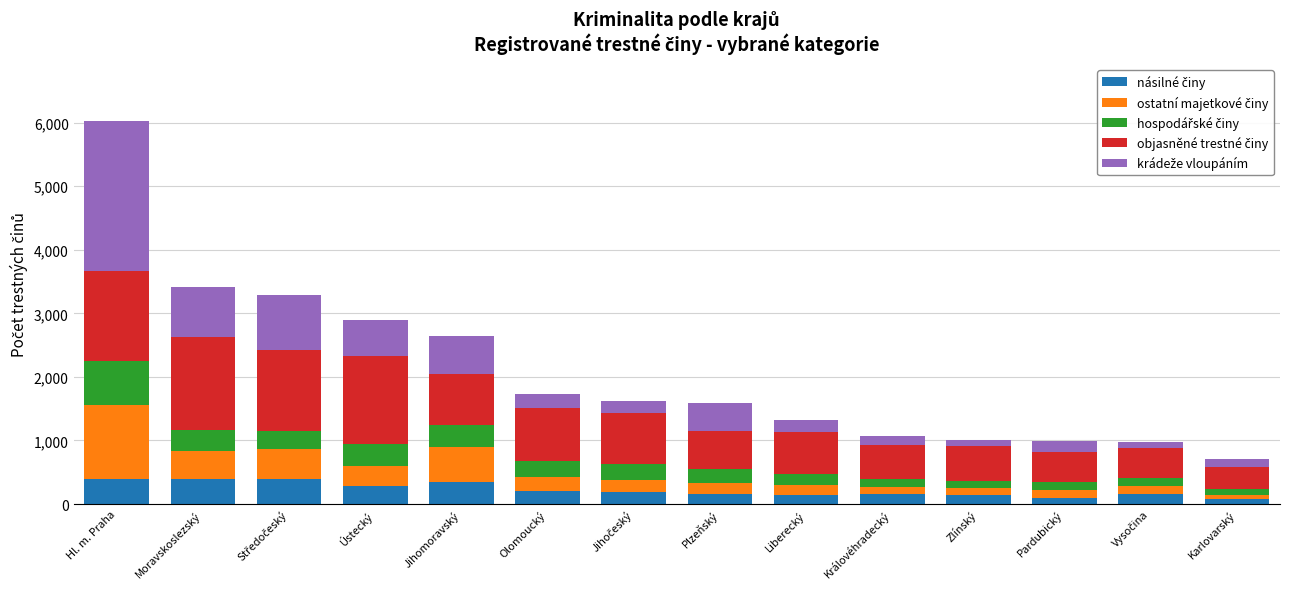

At which category is the sum across all series the highest?

Hl. m. Praha